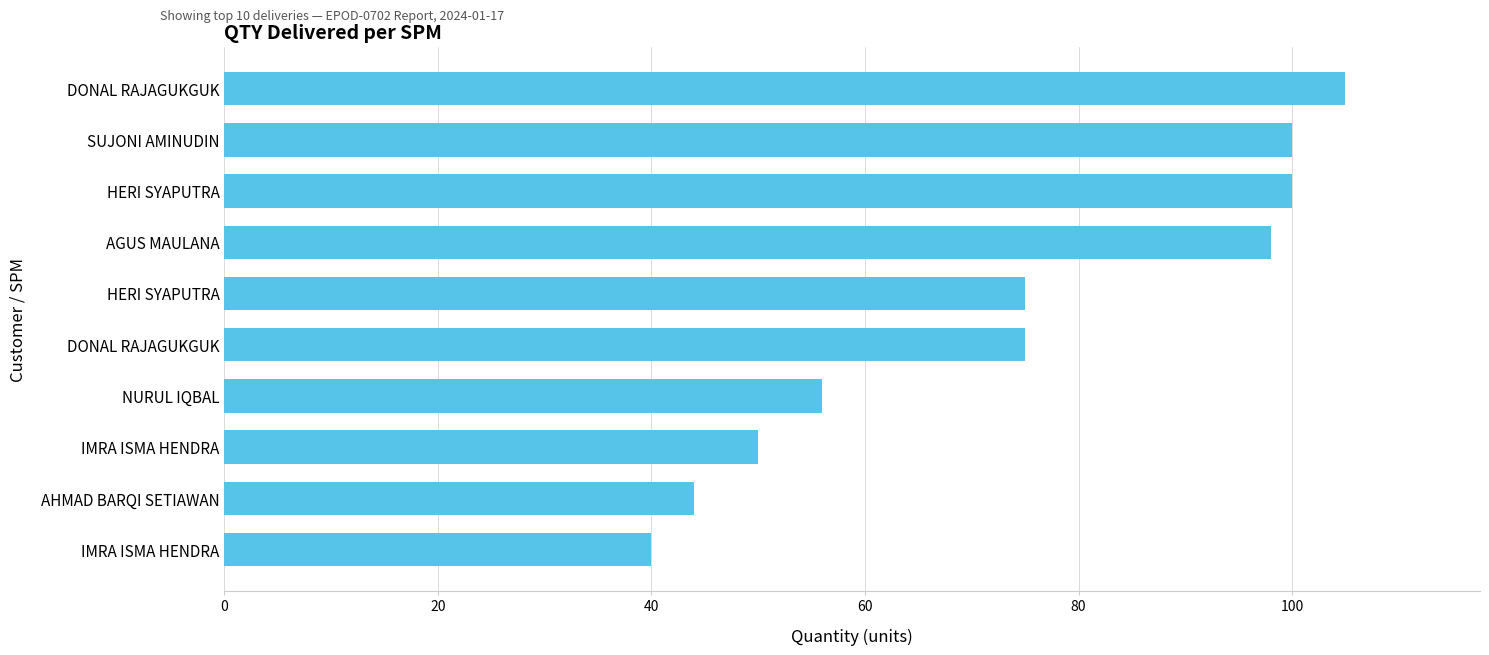

How many distinct data groups are displayed?

1